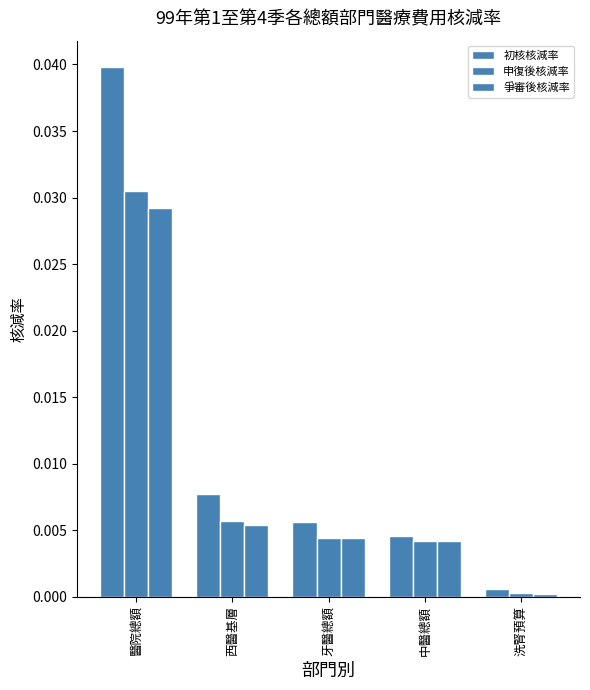

How many data points does each series have?

5